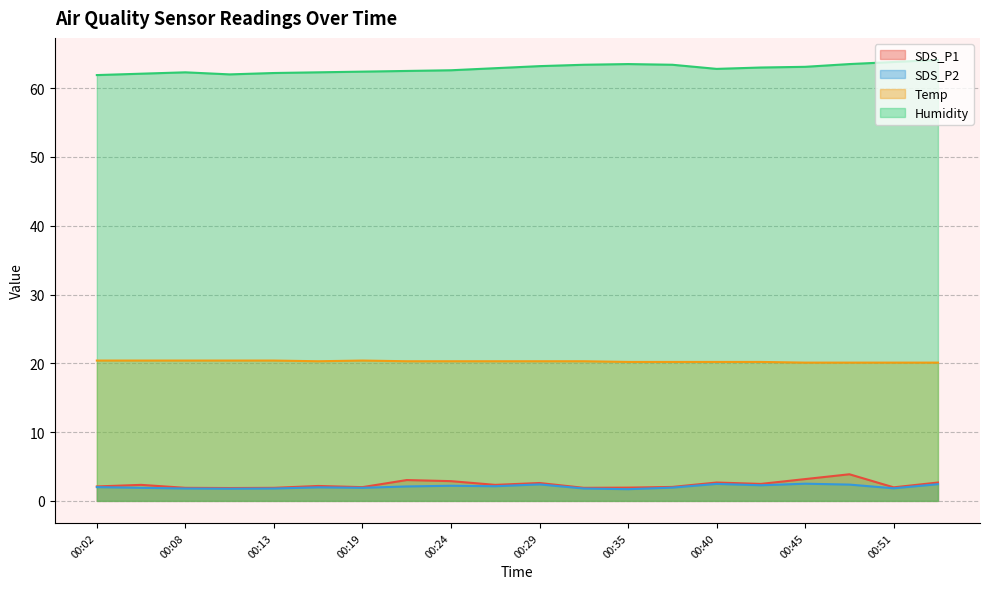

What is the spread (max minus min) of values at 00:53?

61.7